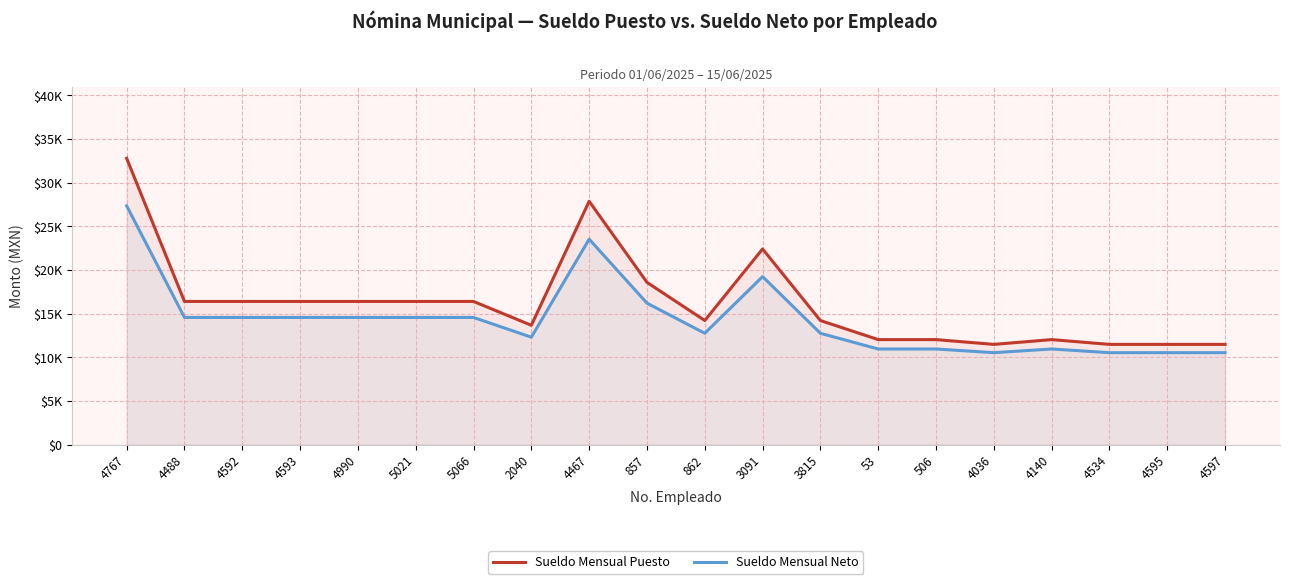

What is the highest value of the Sueldo Mensual Neto series?

27337.1